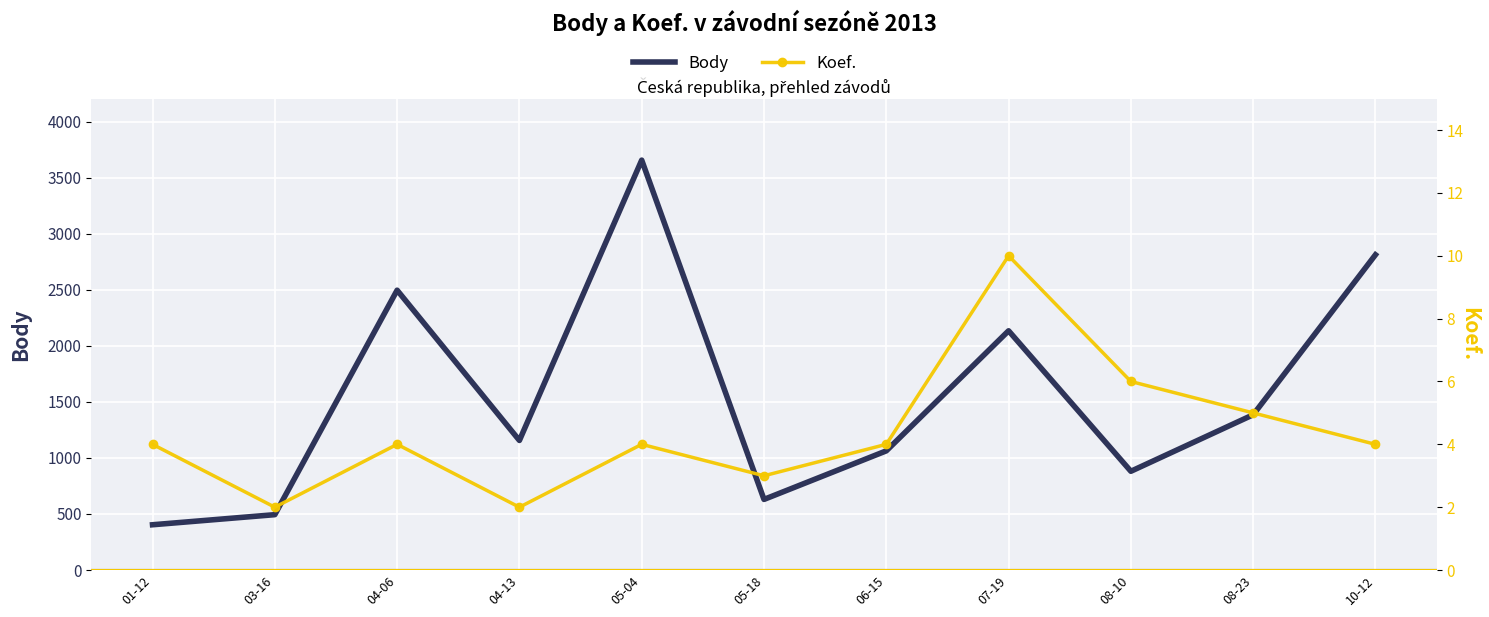

Is it true that Body equals 3656 at 05-04?

True